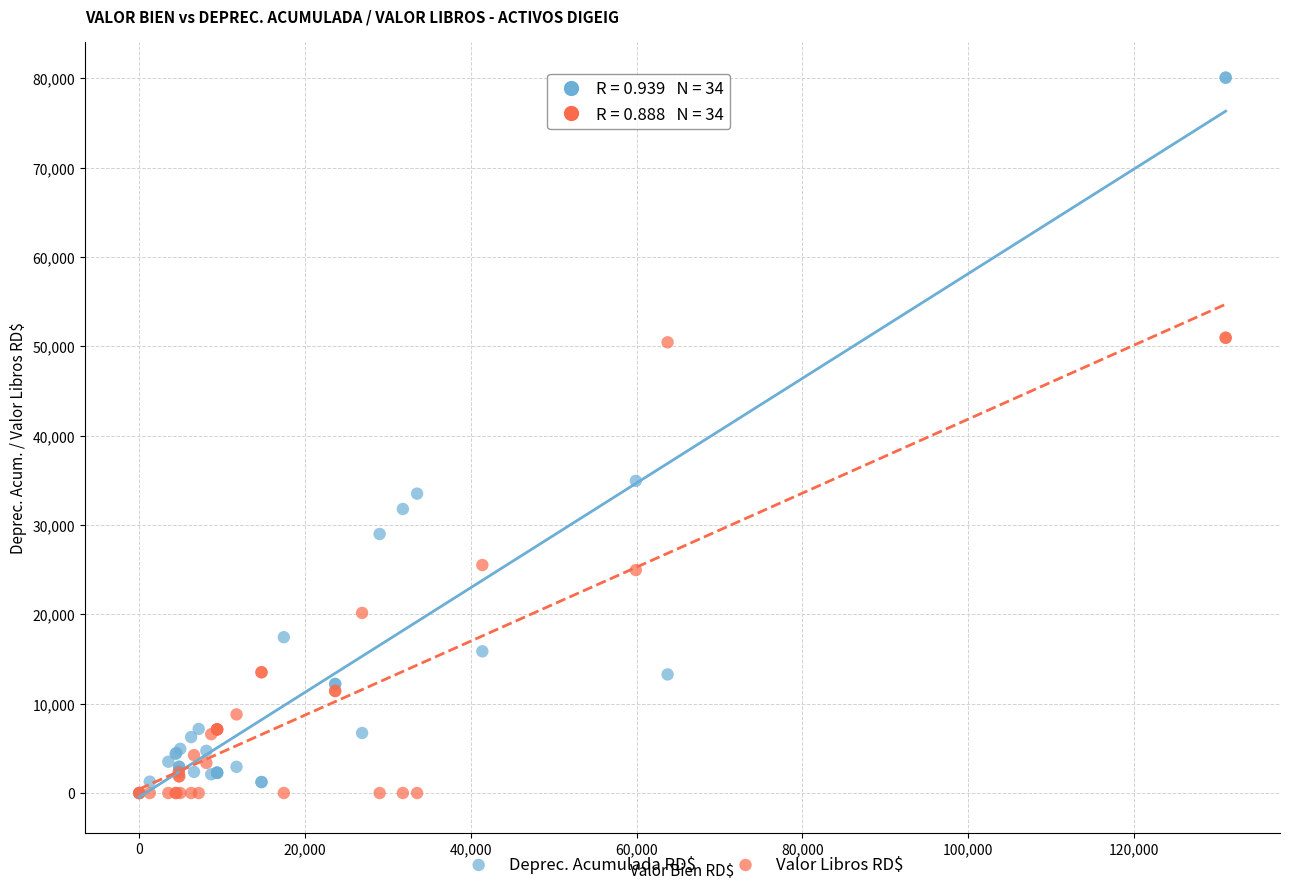

In the Deprec. Acumulada RD$ series, what Y value is closest to 40043?

34943.6